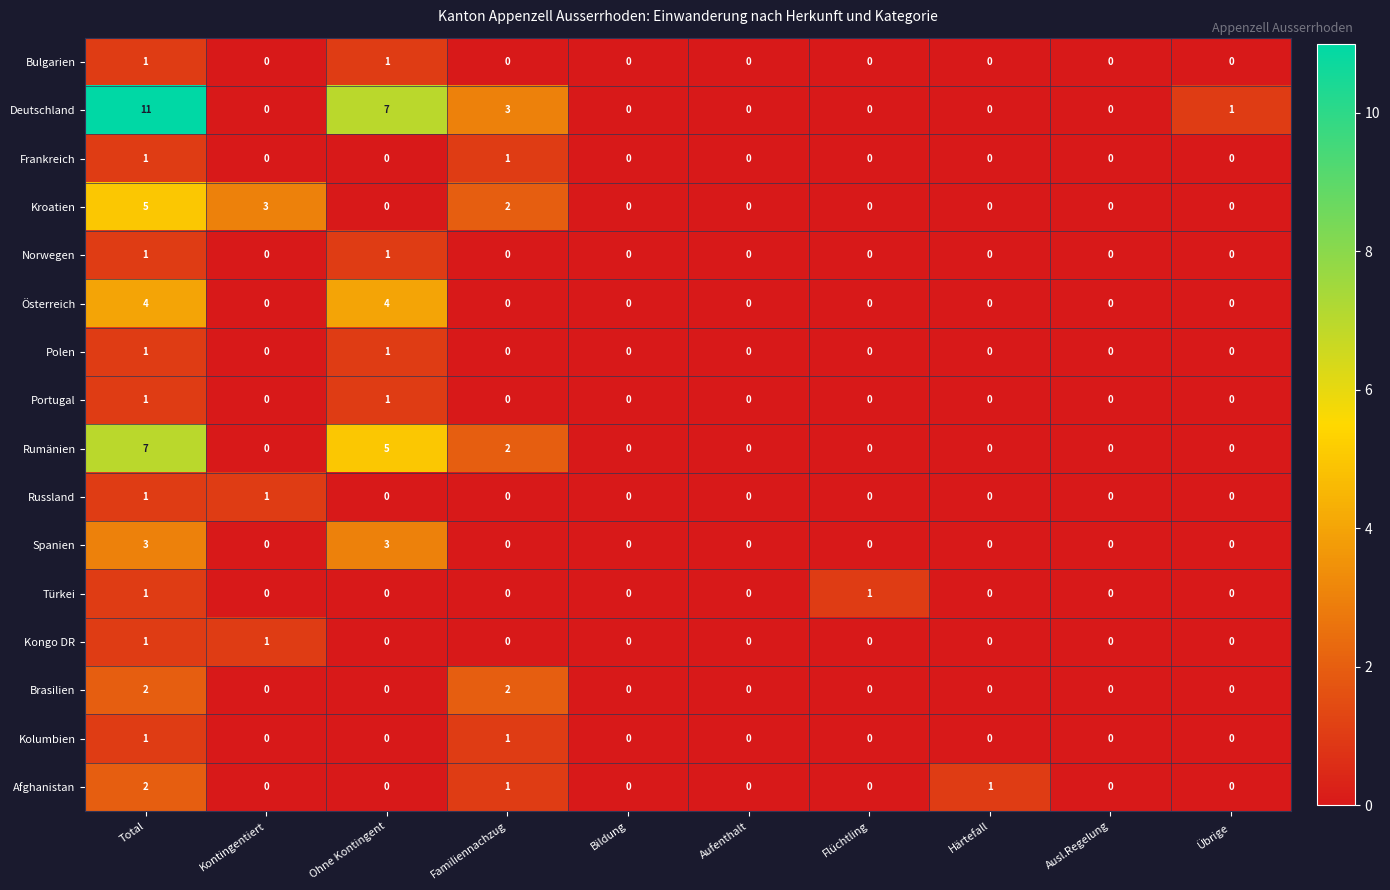

What is the sum of all Kroatien values?

10